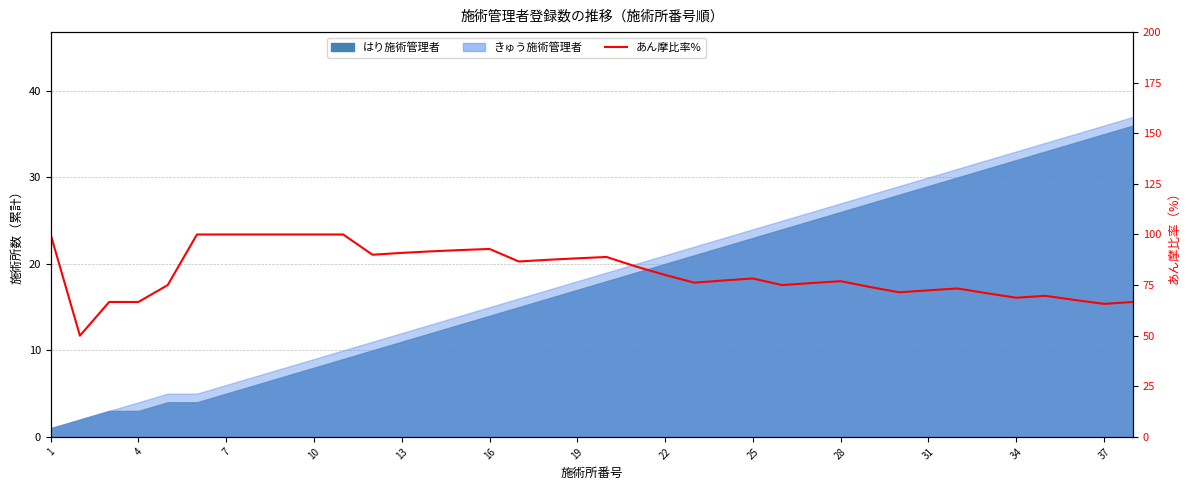

How many points are lower than both their immediate neighbors (excluding endpoints)?

8